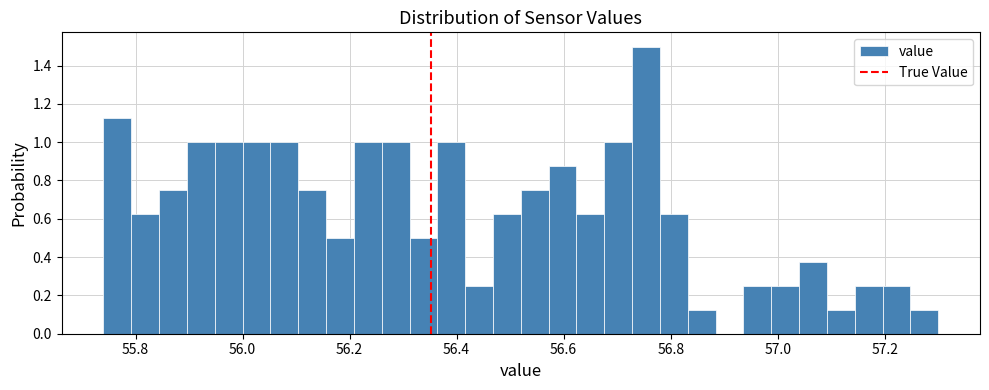

Read against the x-axis, roughly where is the centre of the tallest bar?

56.76